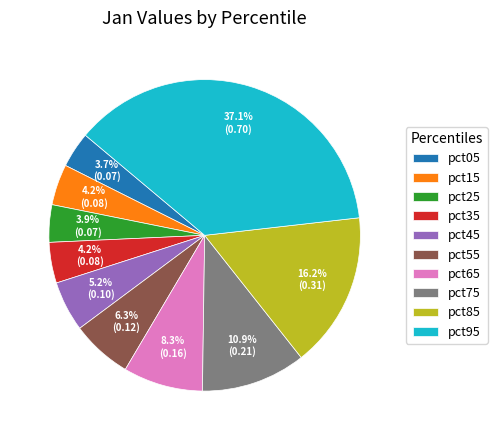

True or false: pct15 accounts for 4% of the total.

True